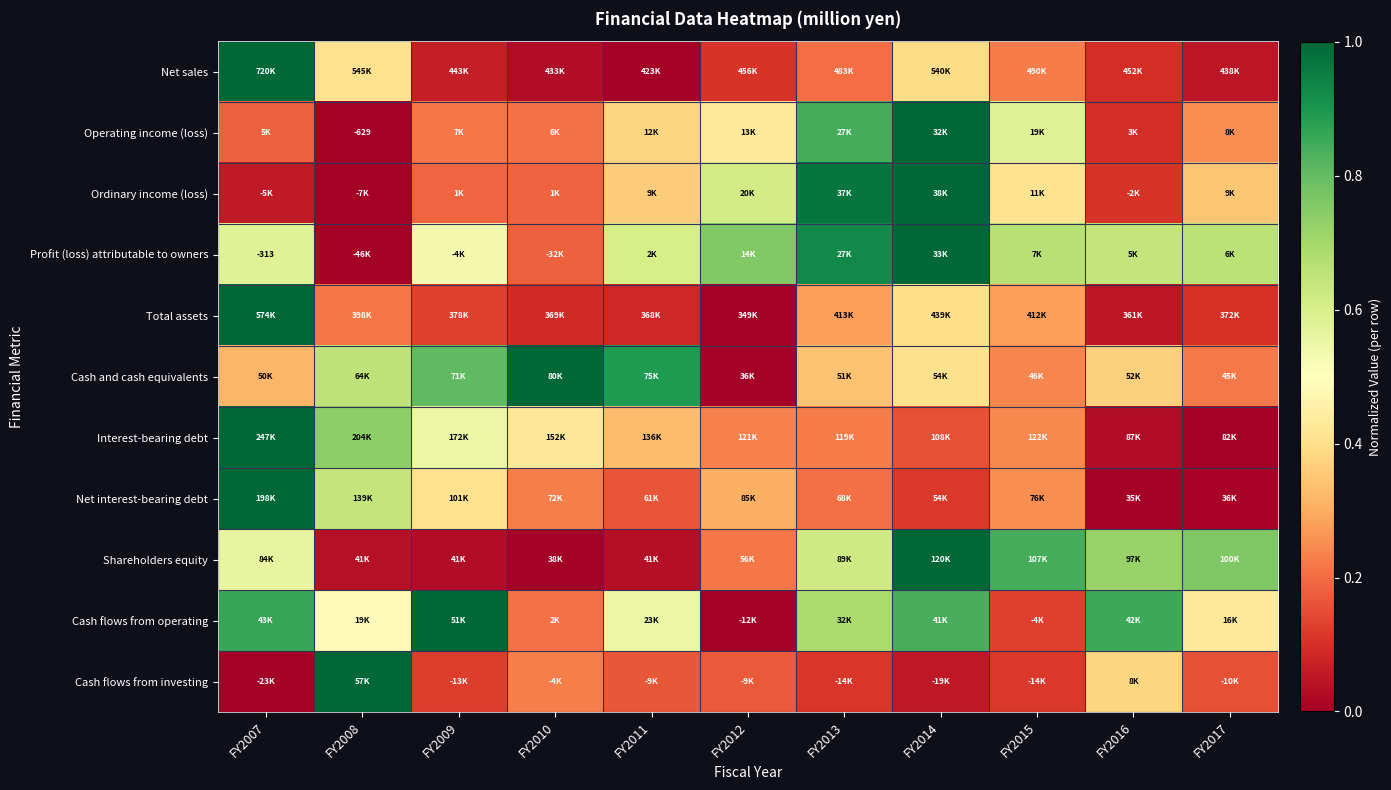

True or false: Interest-bearing debt has a value of 0.2 at FY2013.

True